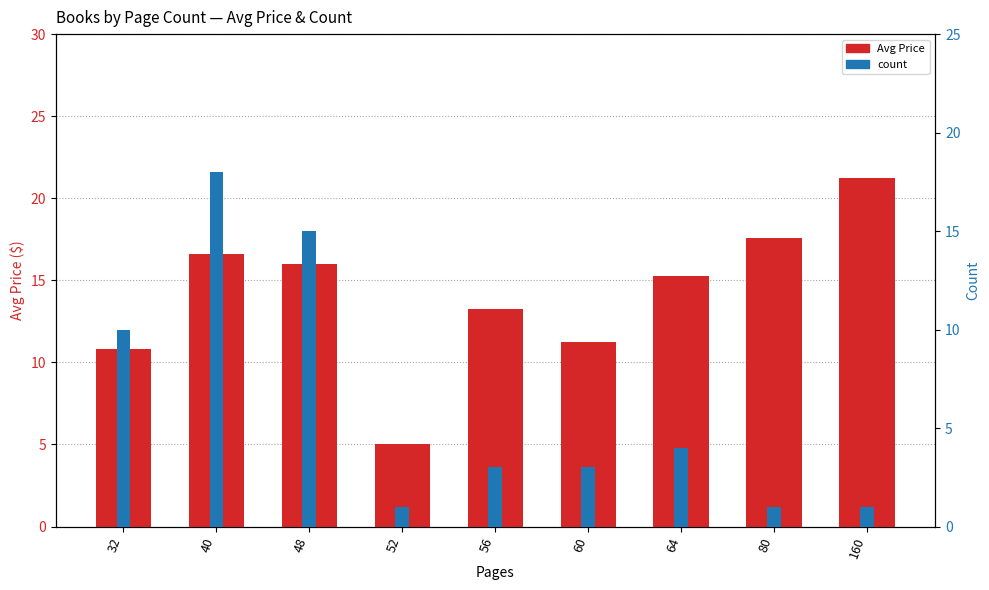

List the series in order of their peak value, highest first.

Avg Price, count